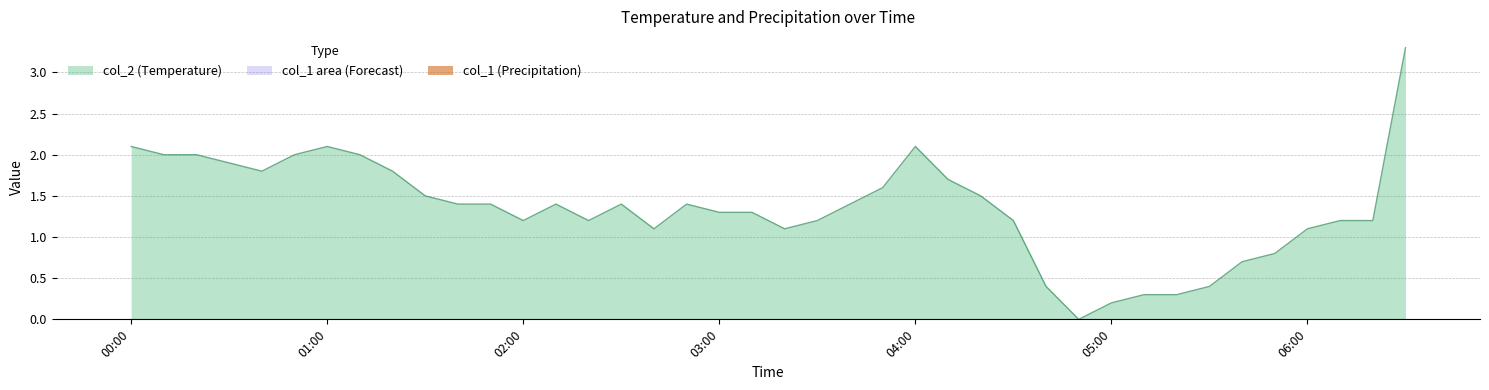

What is the difference between the second highest and second lowest values?

1.9